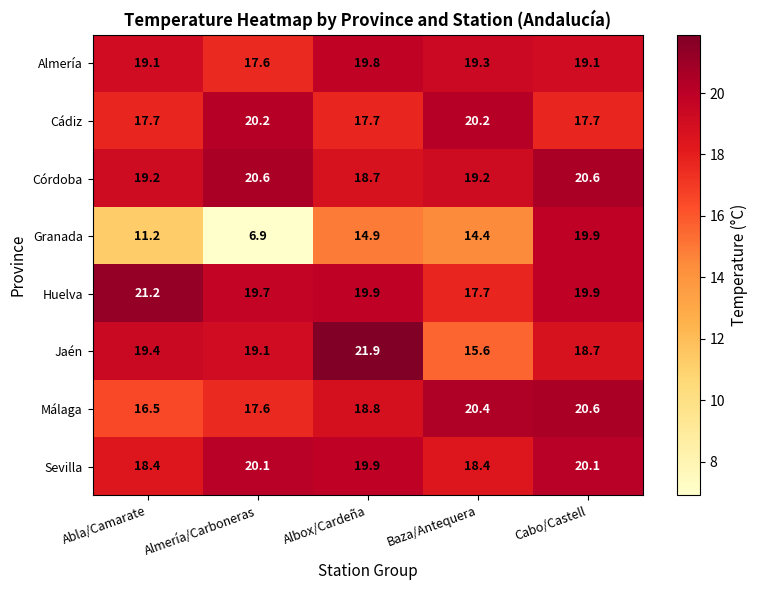

At which label is Málaga closest to 18?

Almería/Carboneras